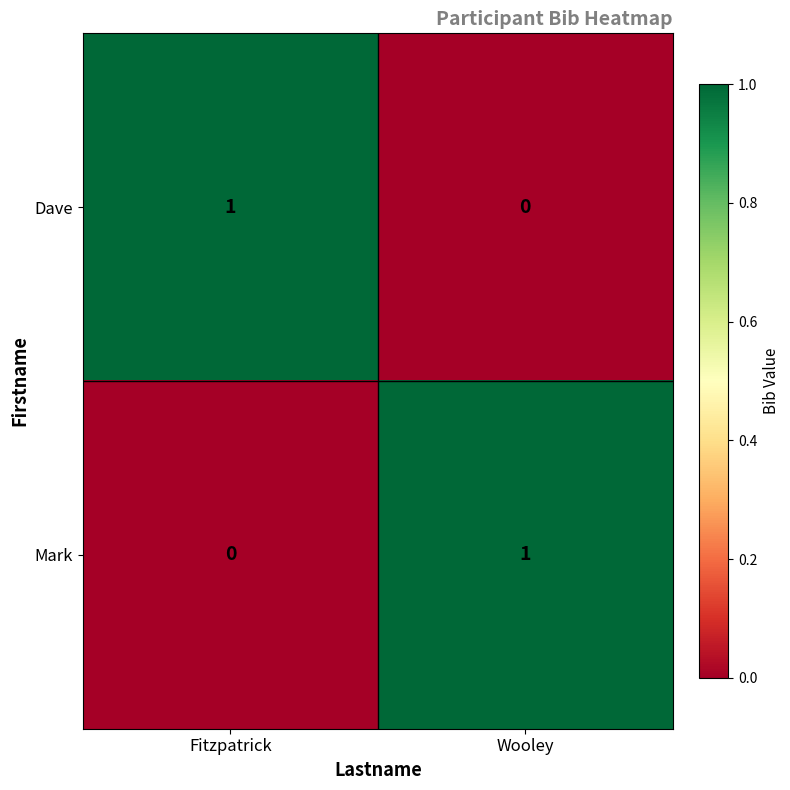

Rank the categories by Dave value from lowest to highest.

Wooley, Fitzpatrick